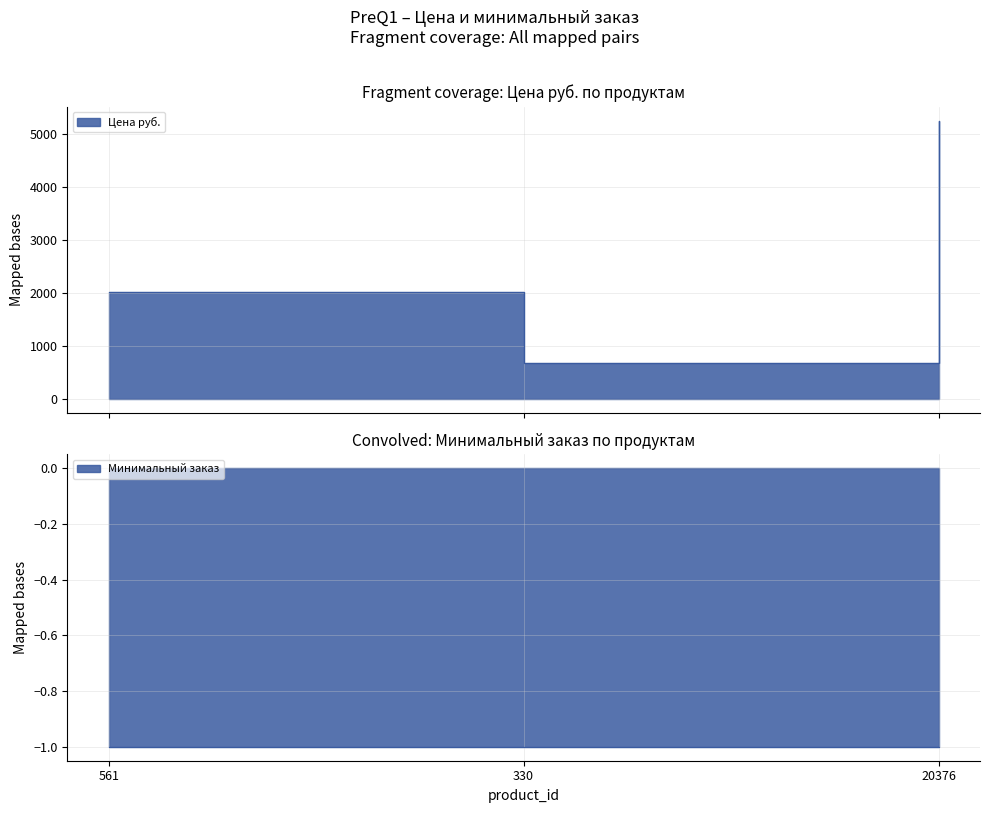

The chart shows a value of 5260 at 20376. True or false?

True